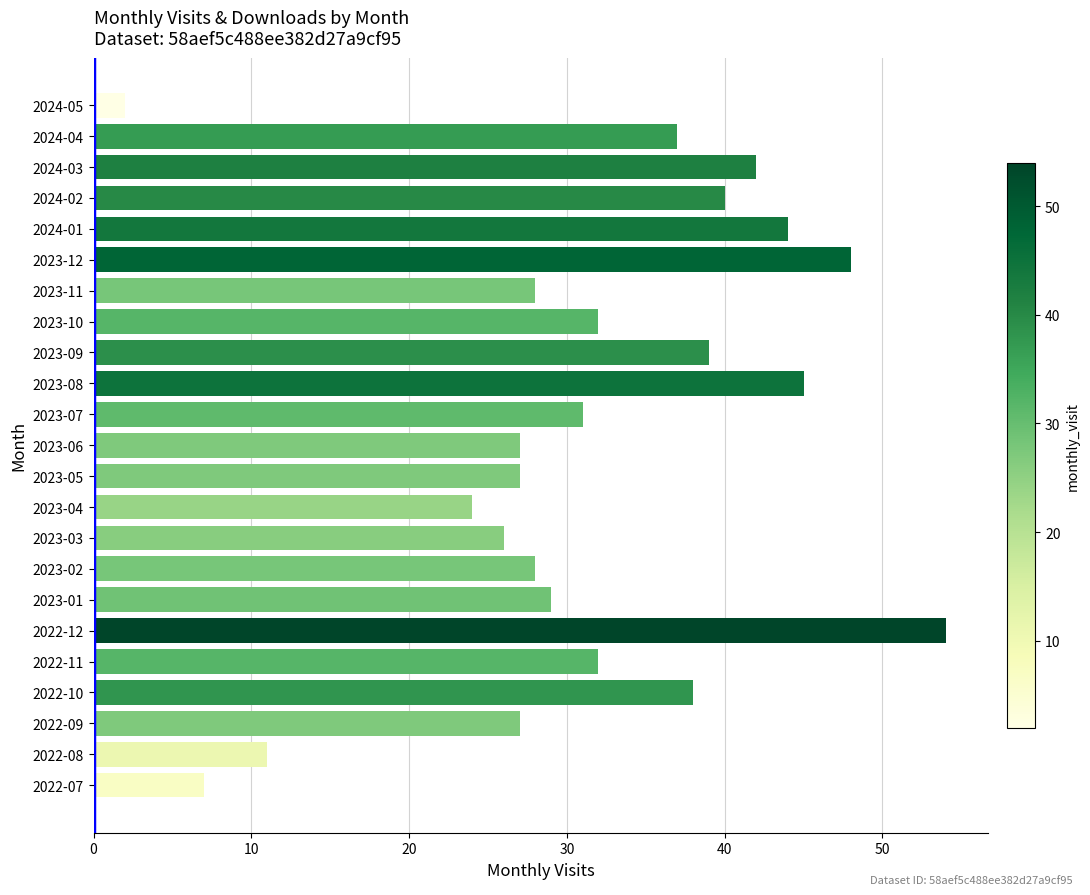

The chart shows a value of 22 at 2023-12. True or false?

False